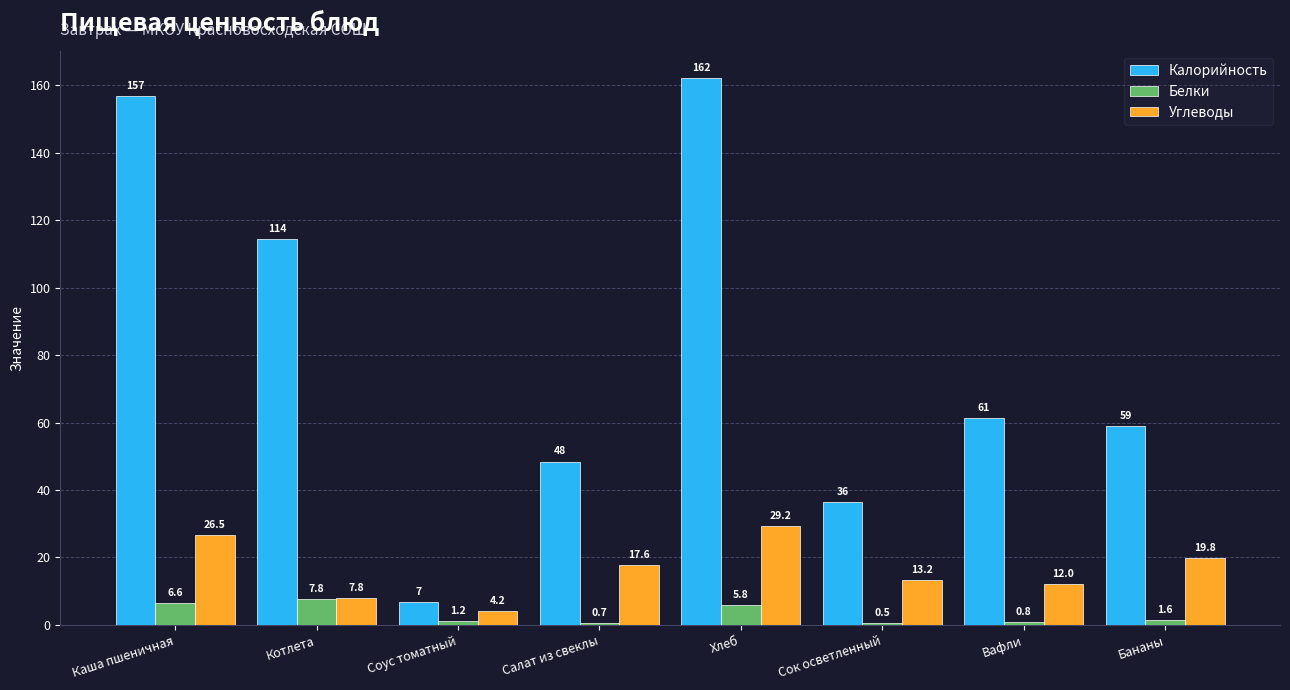

What are all the series names shown in the legend?

Калорийность, Белки, Углеводы